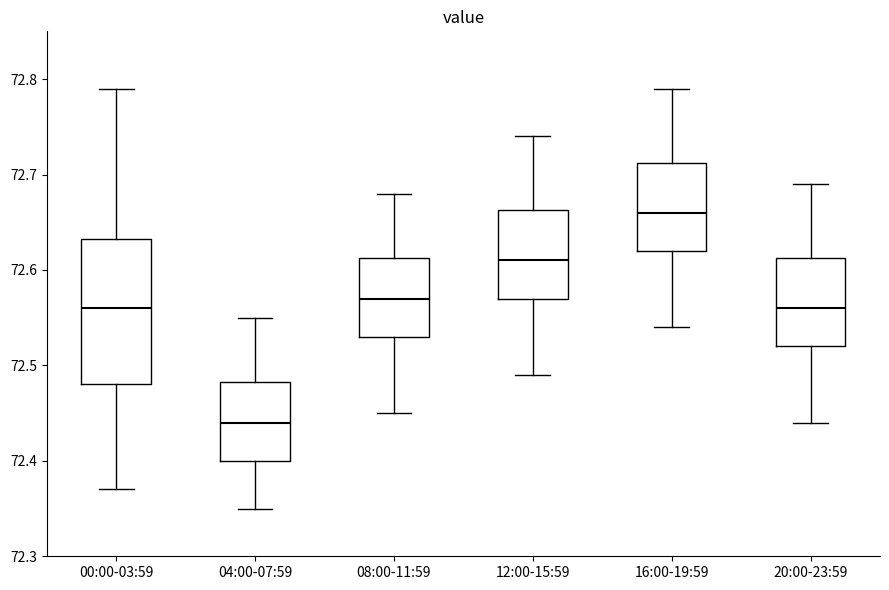

Which box has the highest median line?

16:00-19:59